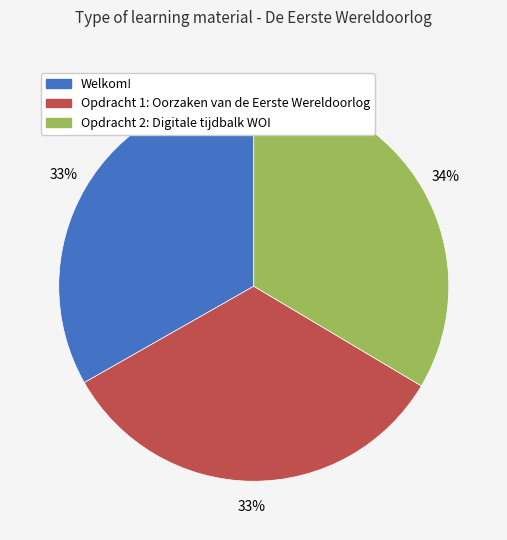

True or false: Opdracht 2: Digitale tijdbalk WOI accounts for 40% of the total.

False